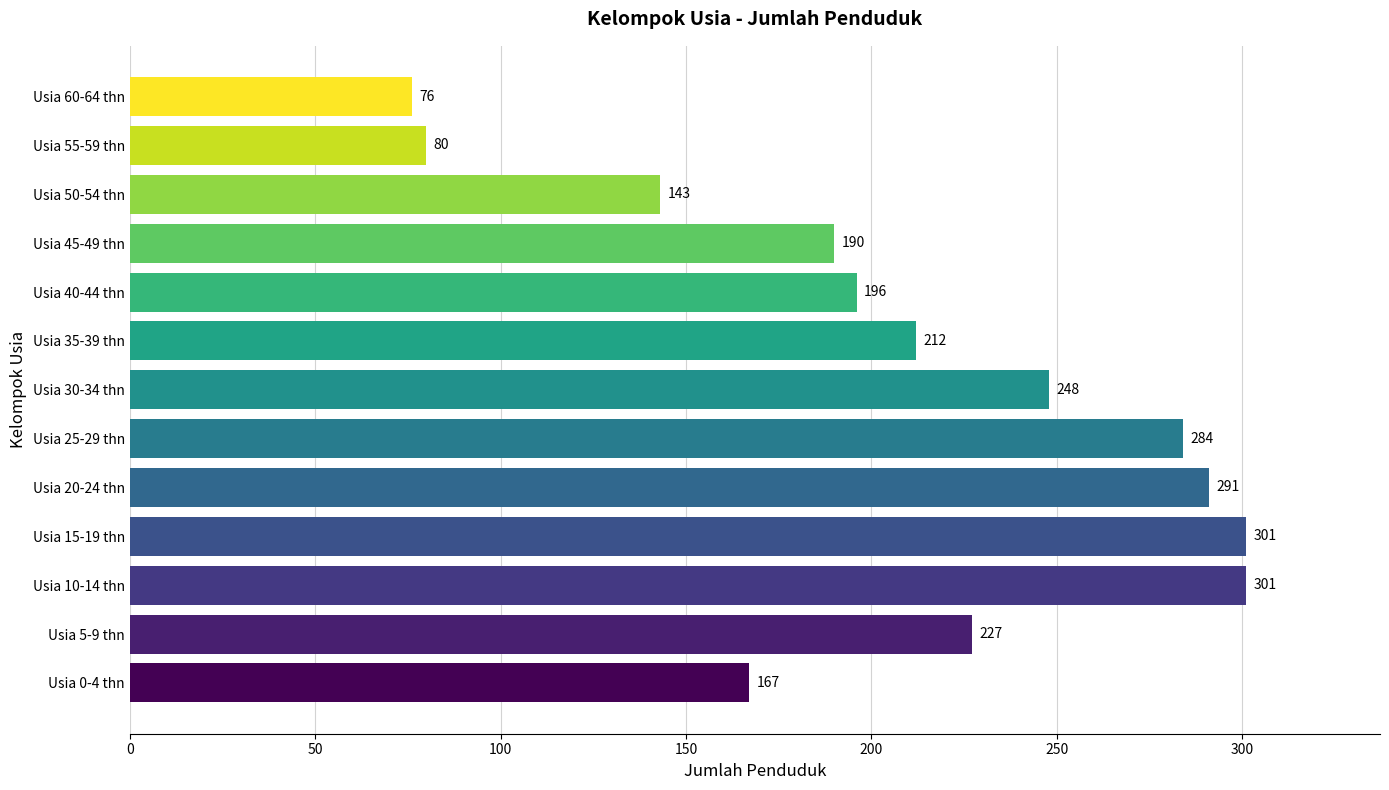

Approximately how many times larger is the value at Usia 5-9 thn compared to Usia 15-19 thn?

0.8